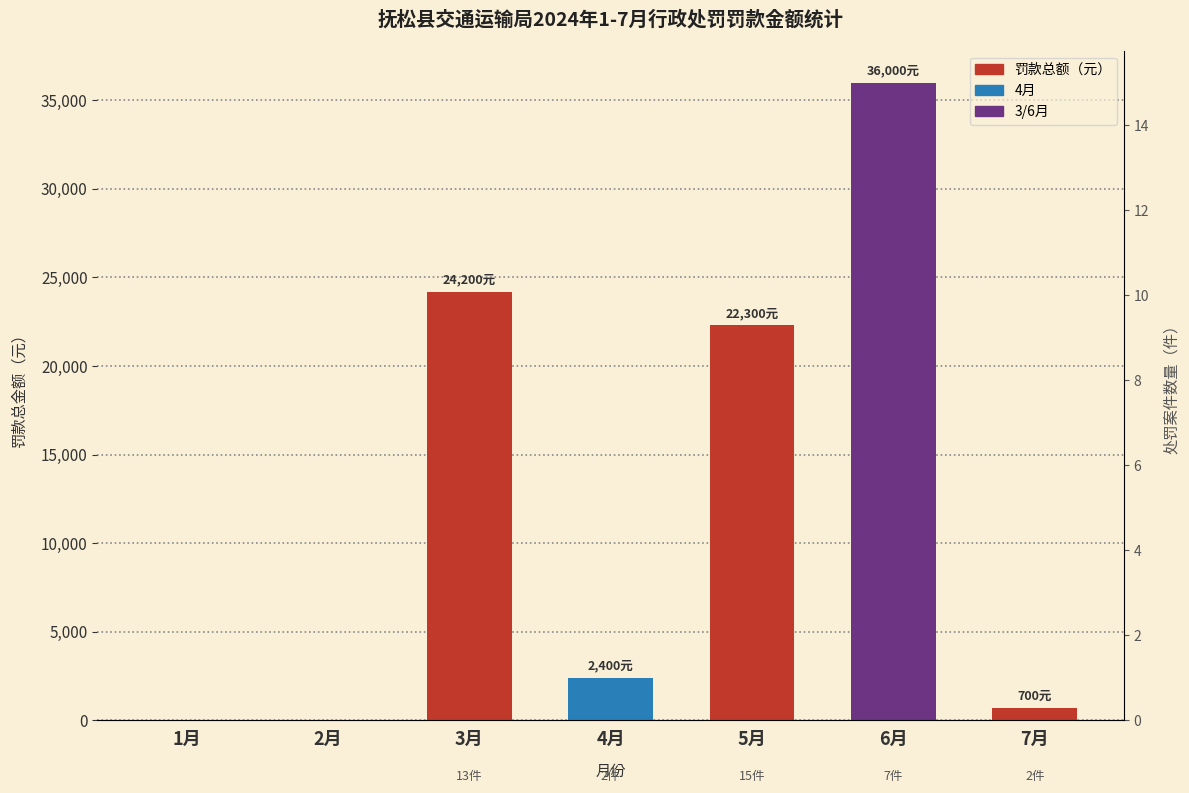

True or false: the data shows 24200 at 3月.

True